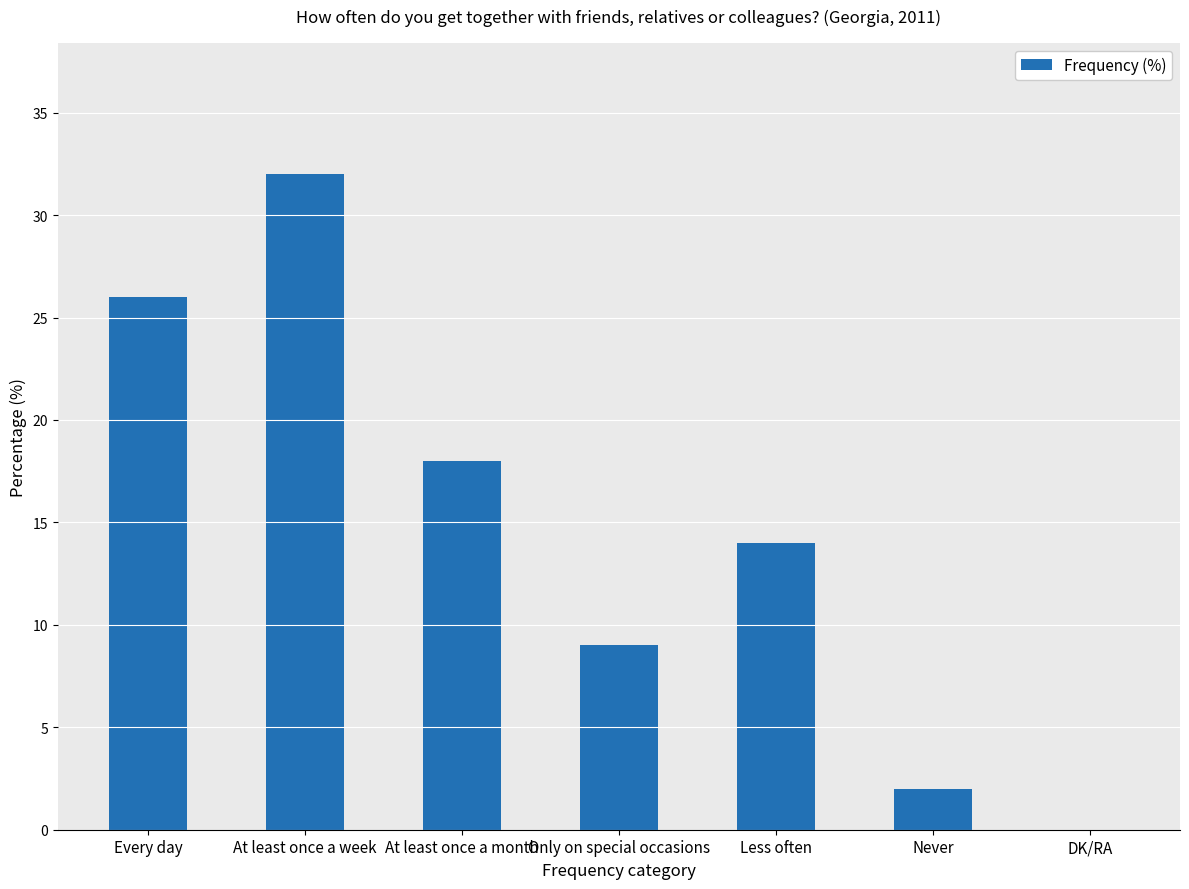

What is the sum of all values?

101